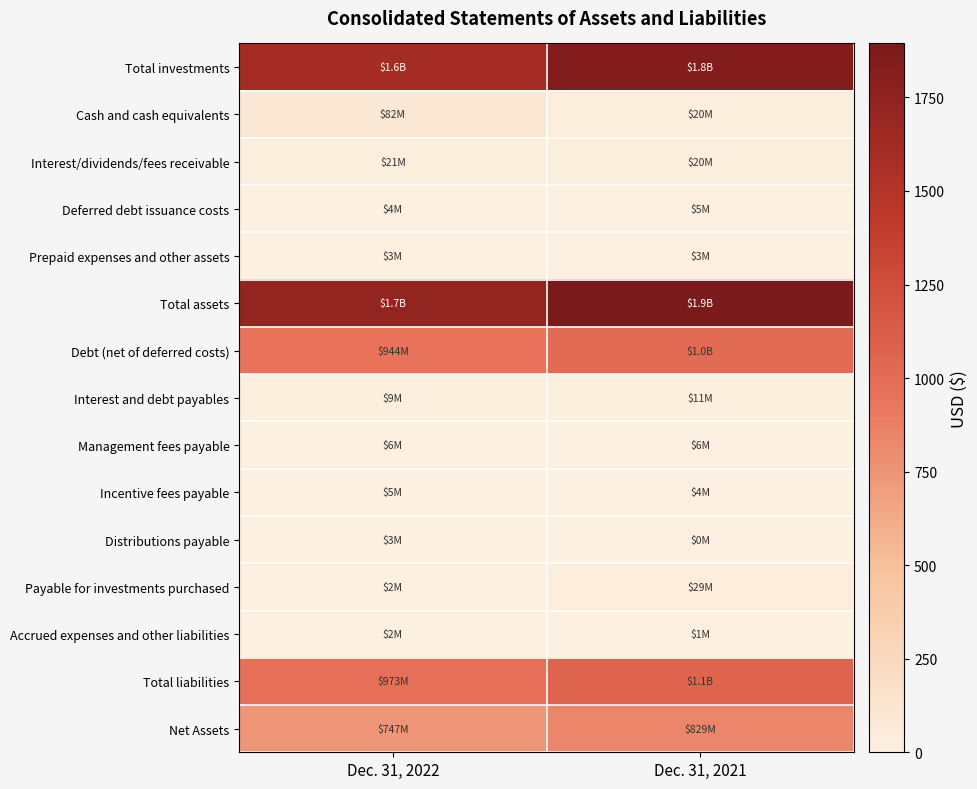

Between Dec. 31, 2021 and Dec. 31, 2022, which is larger?

Dec. 31, 2021